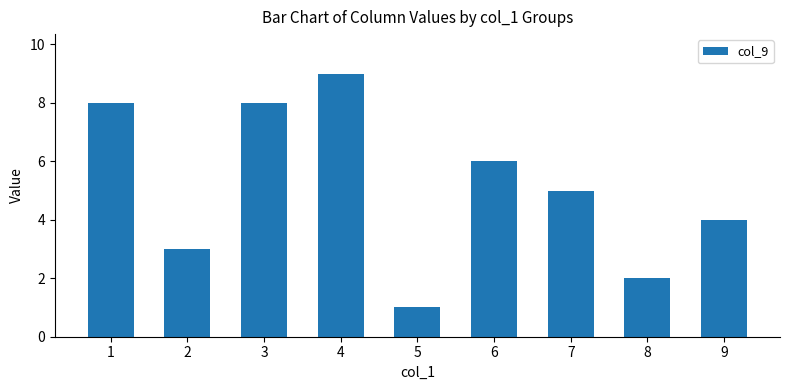

Where does the data first go above 5?

1